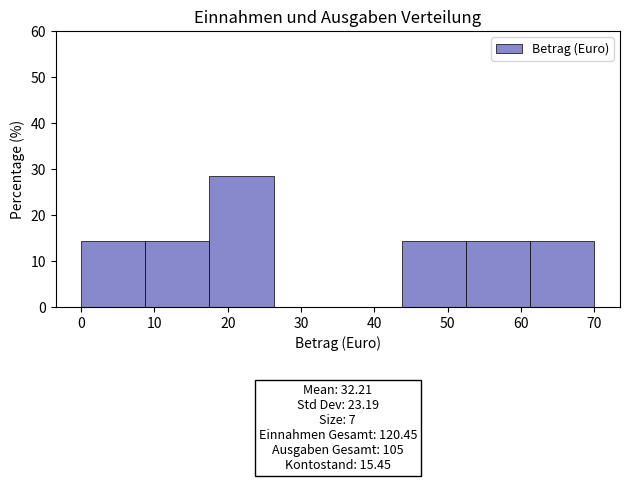

Which range on the x-axis has the tallest bar?

18 to 26